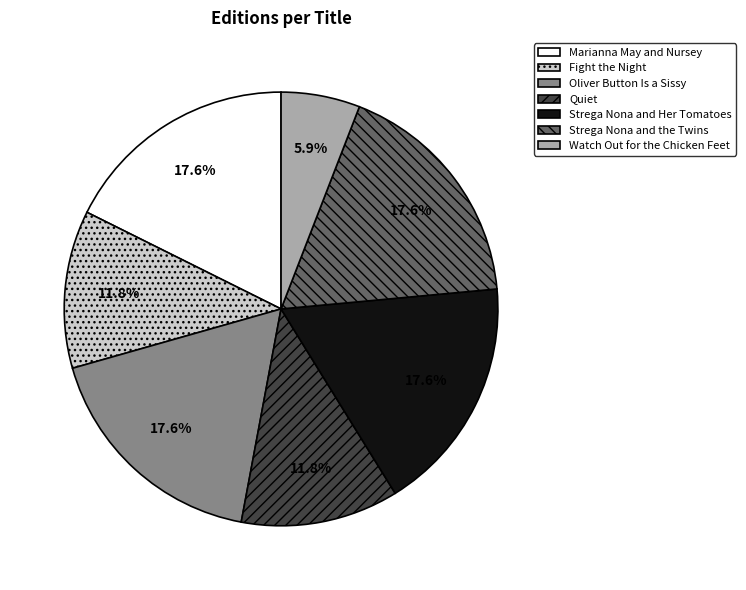

Which category has the smallest portion of the pie?

Watch Out for the Chicken Feet